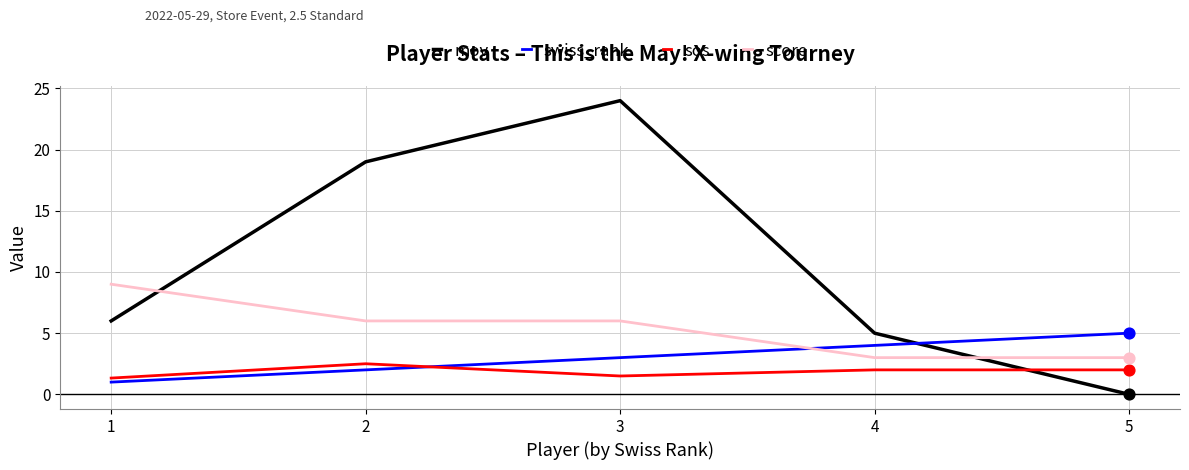

Which series has the largest total across all categories?

mov